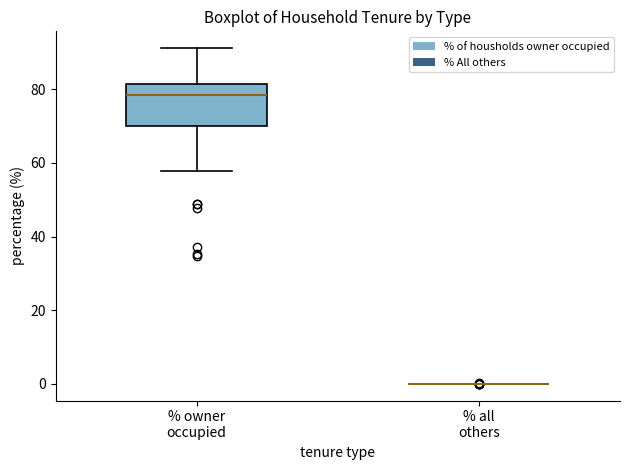

Where is the upper edge of the box for % owner occupied on the y-axis? The values are not printed on the chart, so give them approximately, as read against the axis.

82